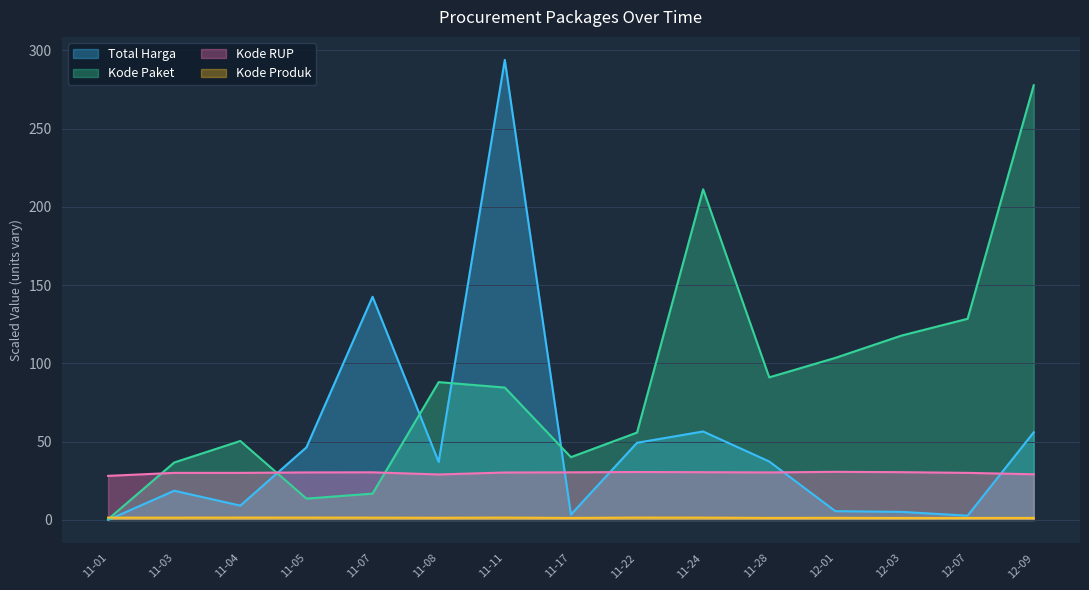

Reading left to right, what are all the values shown in this chart?

Total Harga: 0.0	18.7	9.2	46.4	142.6	37.1	293.9	3.4	49.3	56.5	37.3	5.6	5.2	2.7	56.0
Kode Paket: 0.5	36.7	50.4	13.7	16.8	88.1	84.6	40.1	55.8	211.2	91.1	103.5	117.8	128.5	277.7
Kode RUP: 28.2	30.1	30.1	30.4	30.4	29.1	30.3	30.4	30.6	30.5	30.4	30.7	30.5	30.1	29.2
Kode Produk: 1.5	1.5	1.5	1.5	1.5	1.4	1.5	1.3	1.5	1.5	1.3	1.4	1.3	1.3	1.3